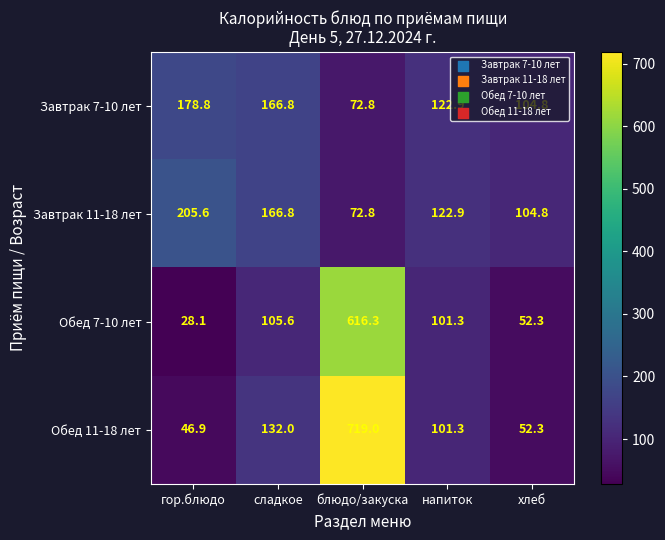

Which category has the highest value in the Завтрак 11-18 лет series?

гор.блюдо